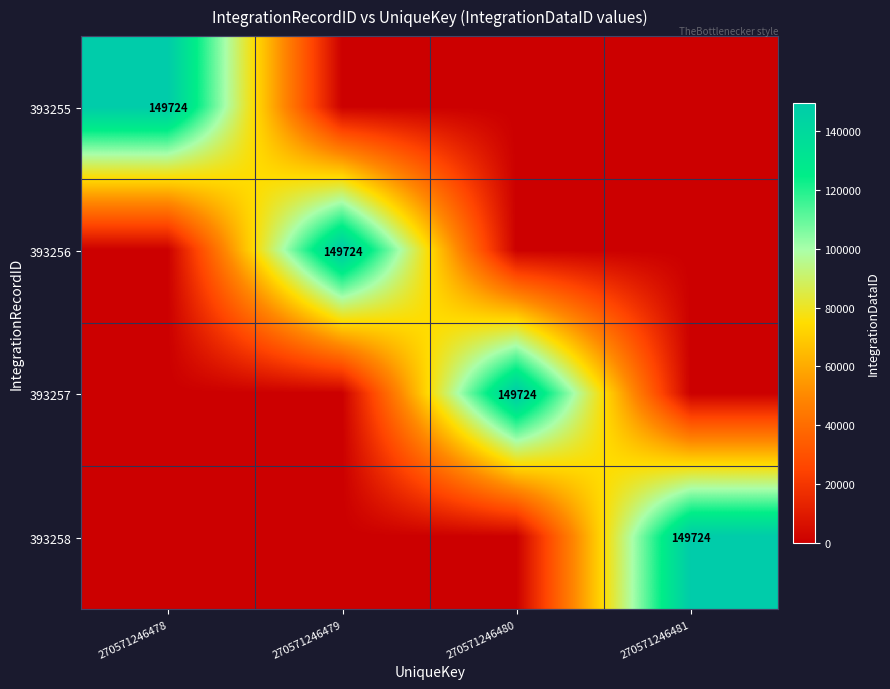

The 393256 series shows 149724 at 270571246479. True or false?

True